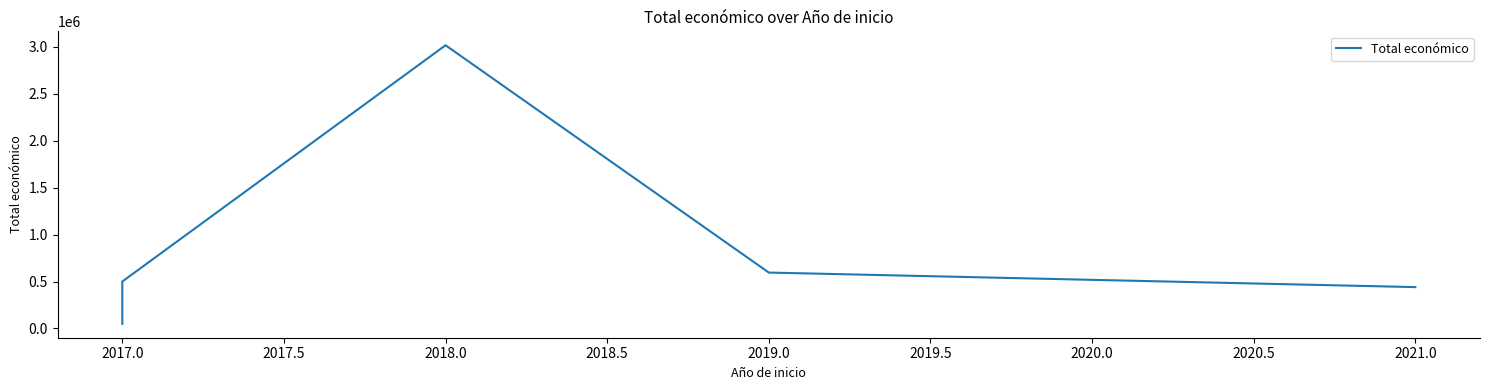

What is the difference between the maximum and minimum values?

2963874